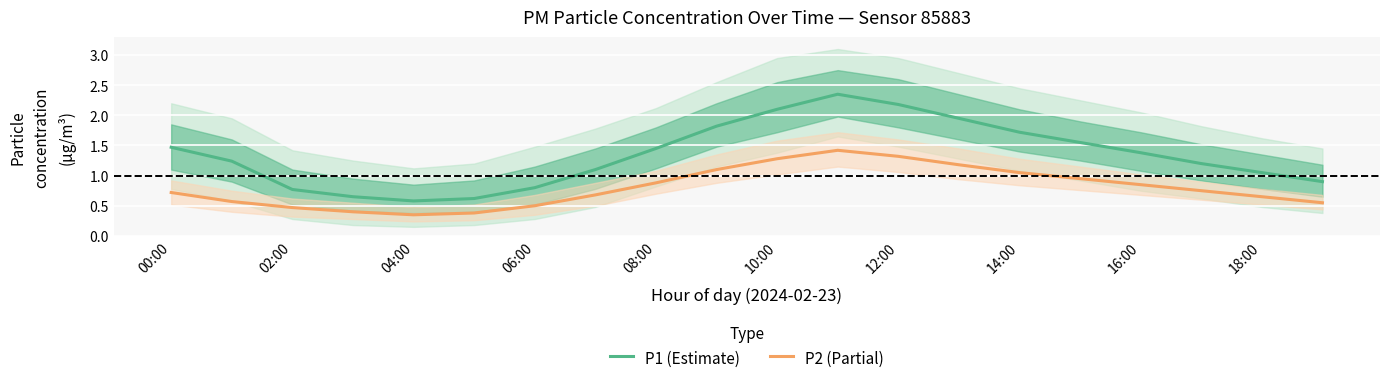

True or false: P2 (Partial) has a value of 1.3 at 10:00.

True